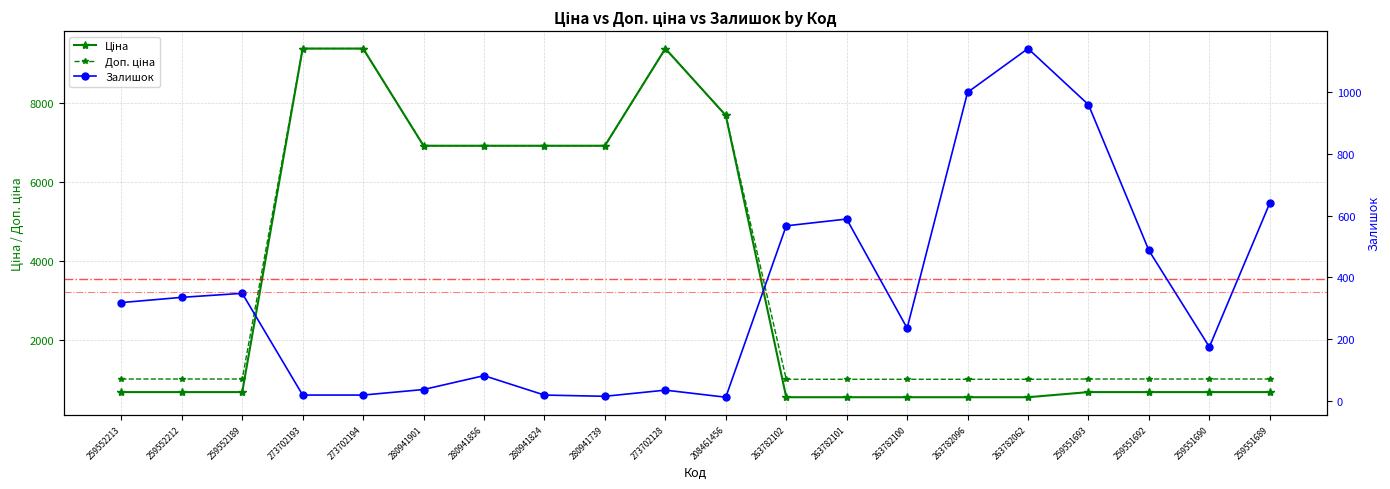

Which series has the largest total across all categories?

Доп. ціна